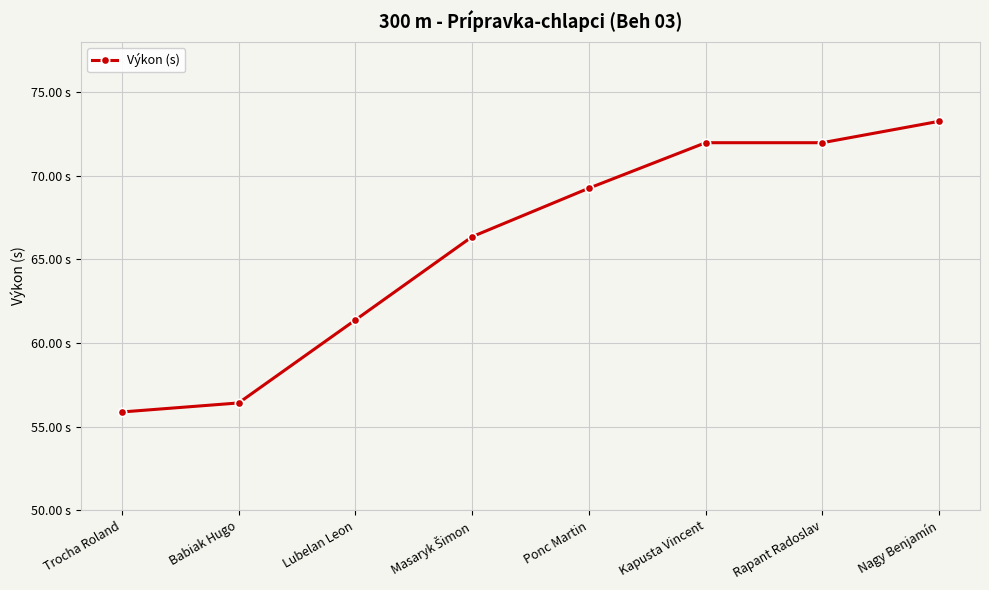

What is the approximate value at Lubelan Leon?

61.4